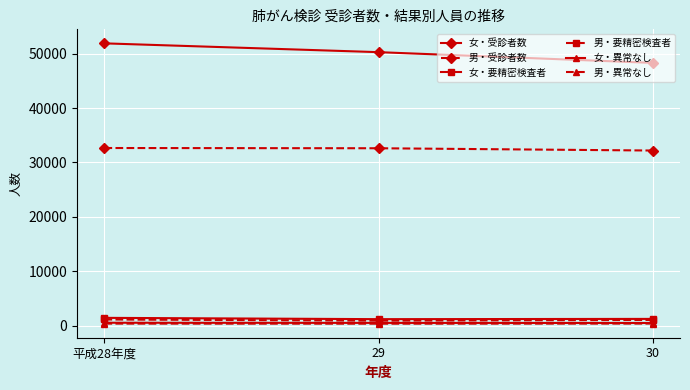

How many 女・異常なし values are between 471 and 517?

3